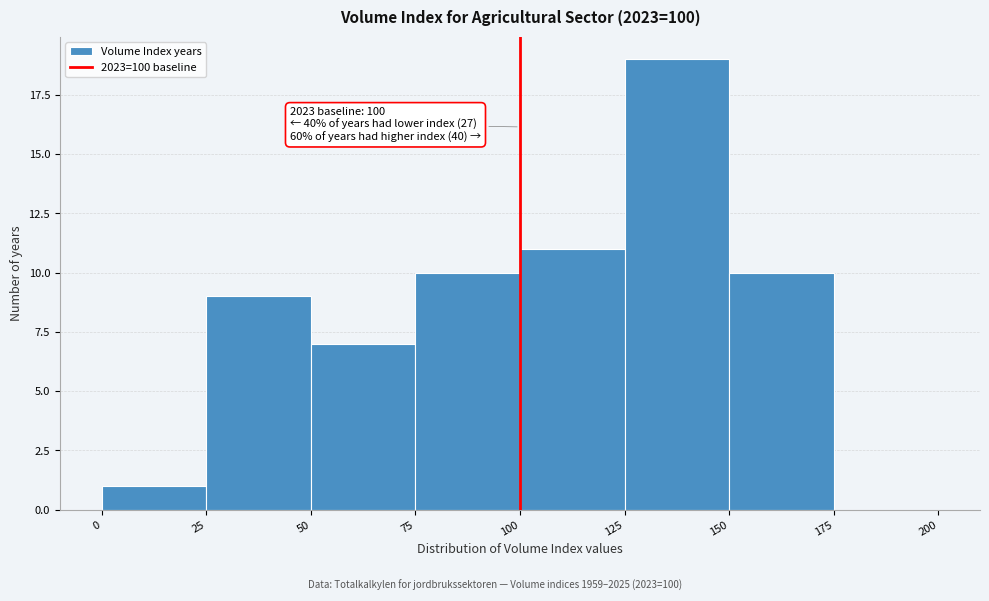

Which range on the x-axis has the tallest bar?

125 to 150